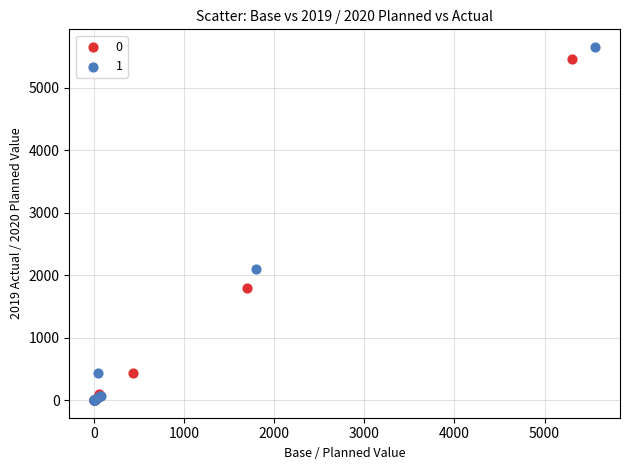

Which series has the widest spread of Y values?

1